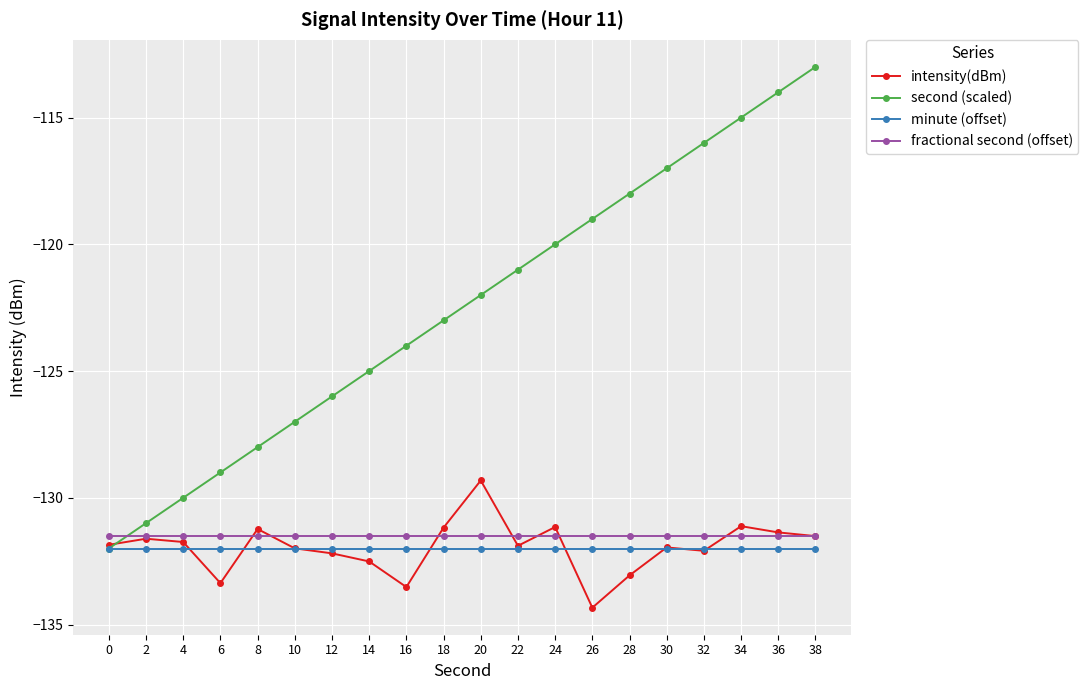

What is the value of the minute (offset) point at the 16th from the left?

-132.0